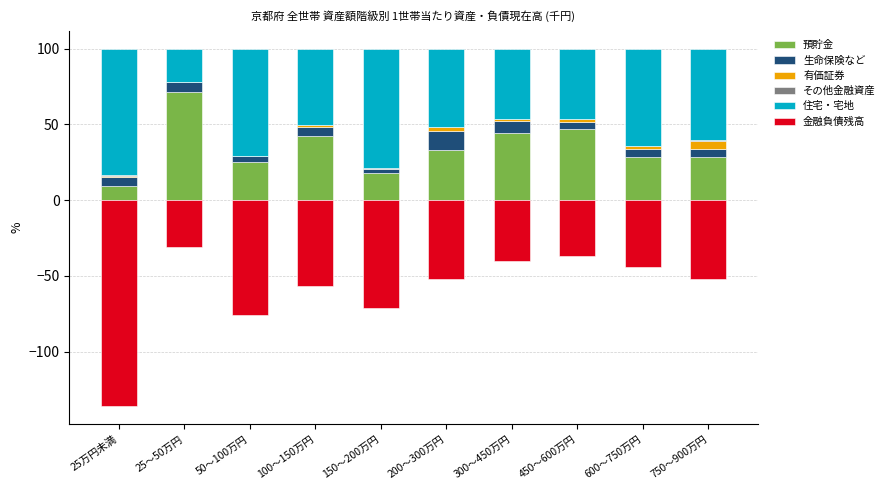

What are all the series names shown in the legend?

預貯金, 生命保険など, 有価証券, その他金融資産, 住宅・宅地, 金融負債残高